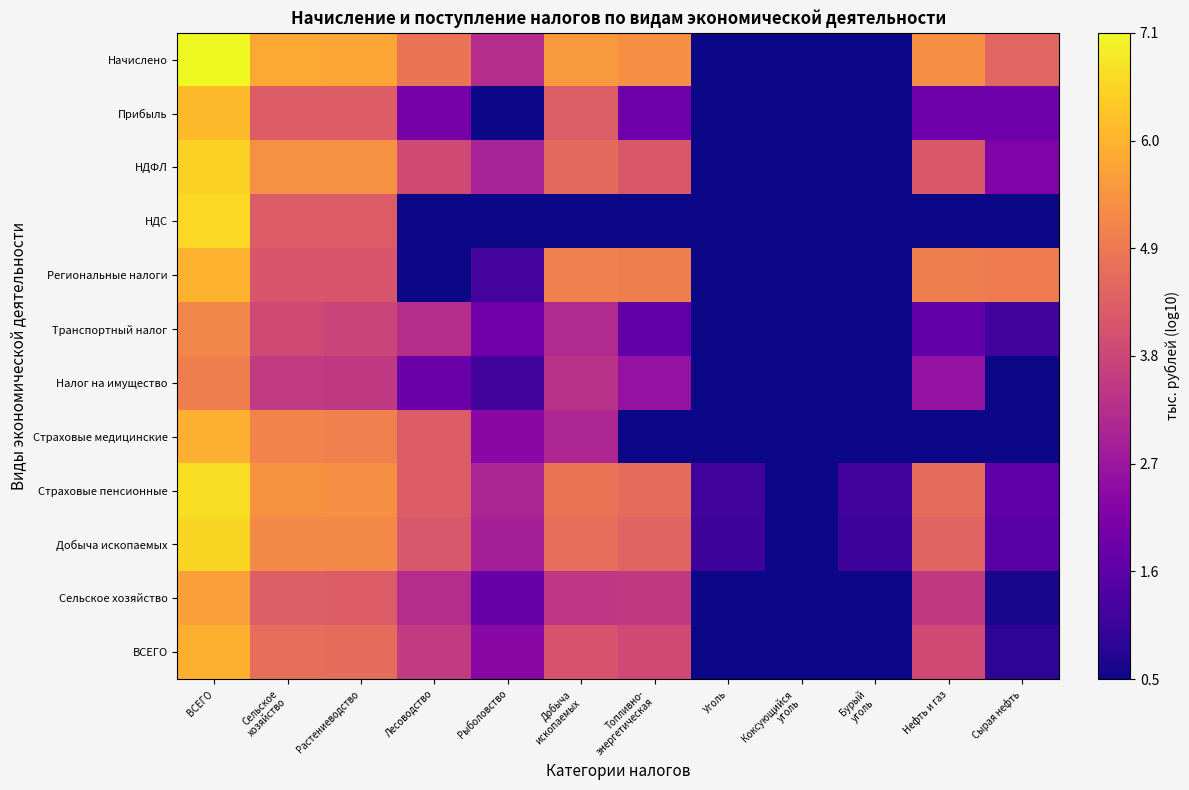

At how many categories does at least one series exceed 0?

12